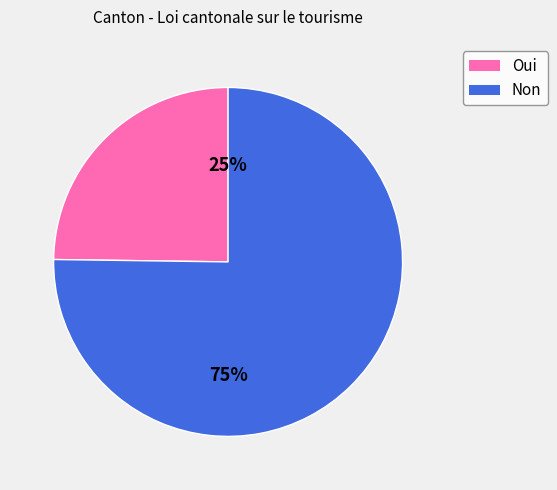

Rank the categories by value from lowest to highest.

Oui, Non